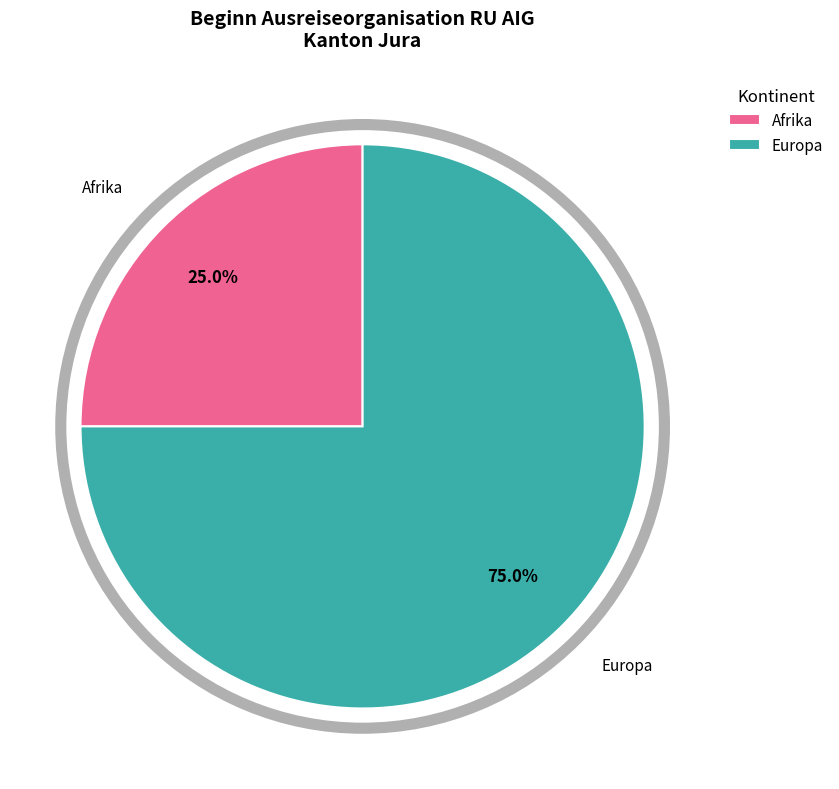

Does Afrika represent more than half of the total?

No